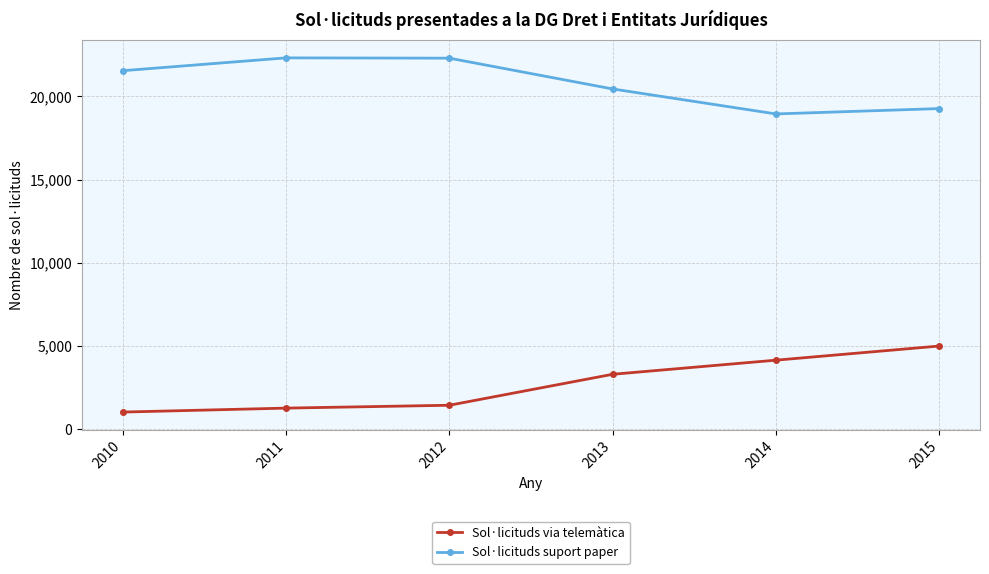

True or false: Sol·licituds via telemàtica and Sol·licituds suport paper intersect in this chart.

False